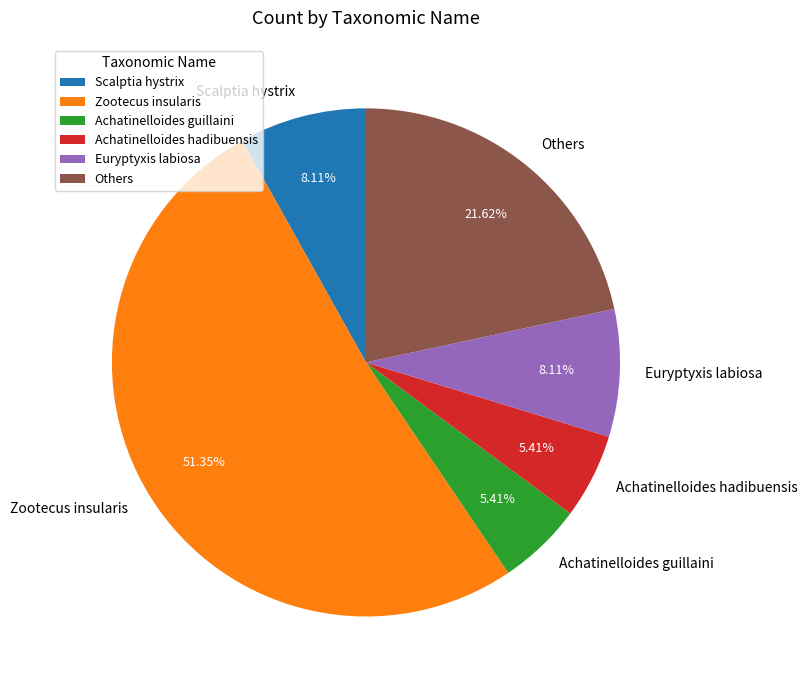

How many slices are in this pie chart?

6